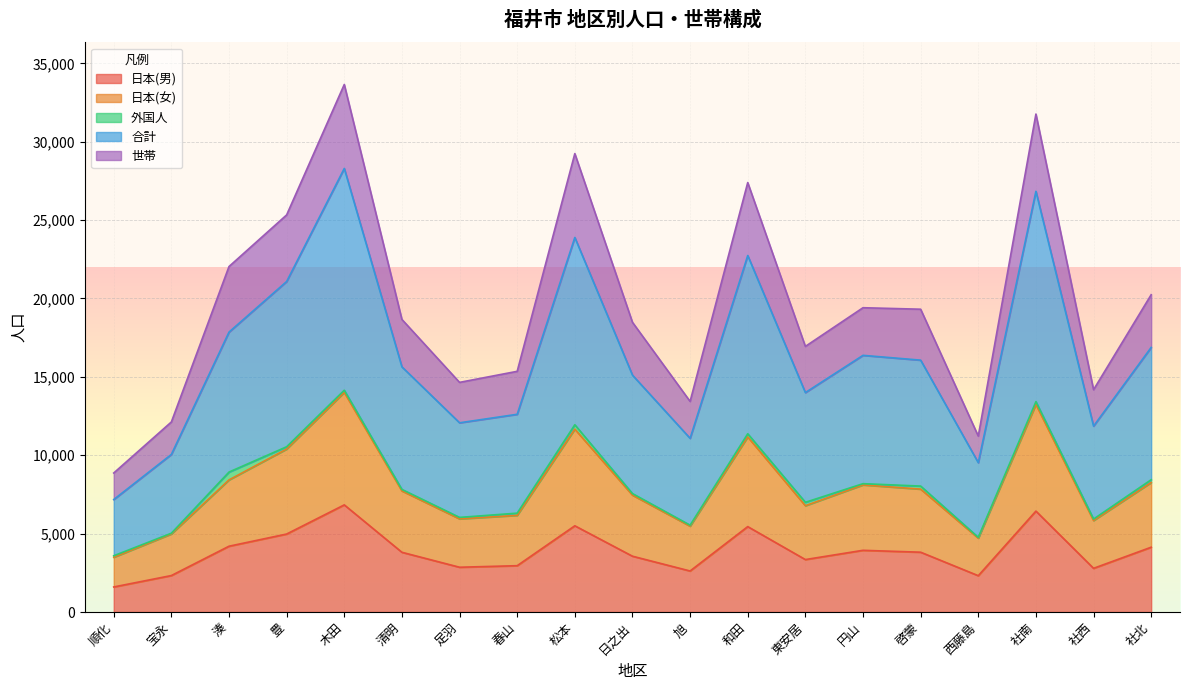

What position from the left is 日之出?

10